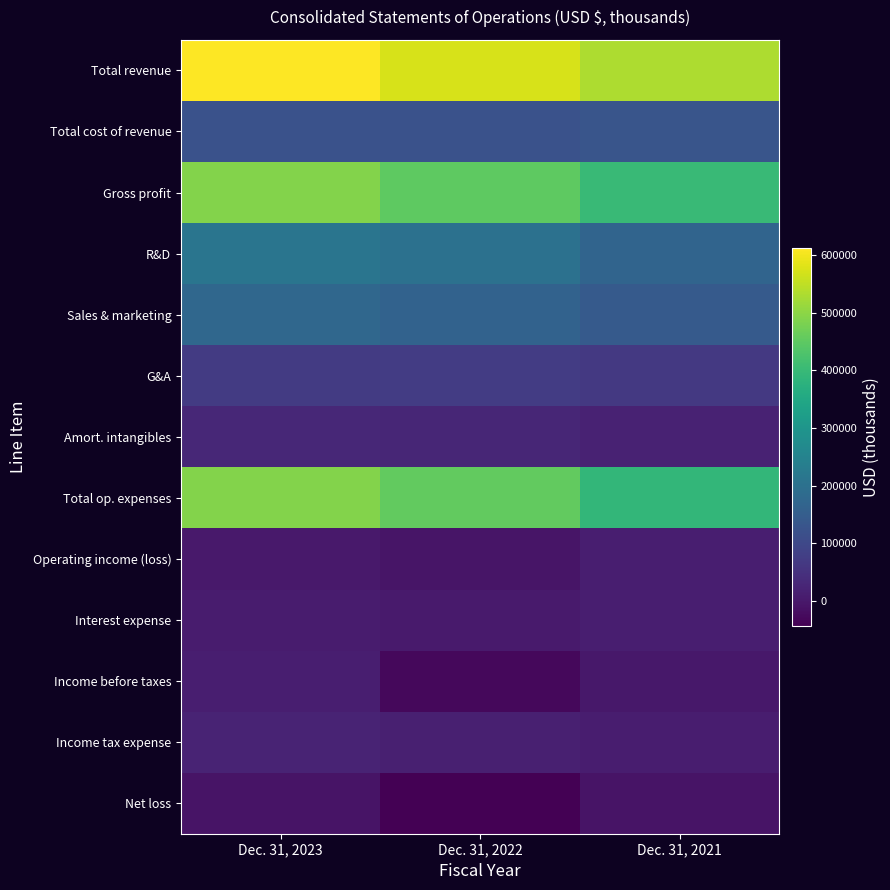

How many categories are shown in the chart?

3